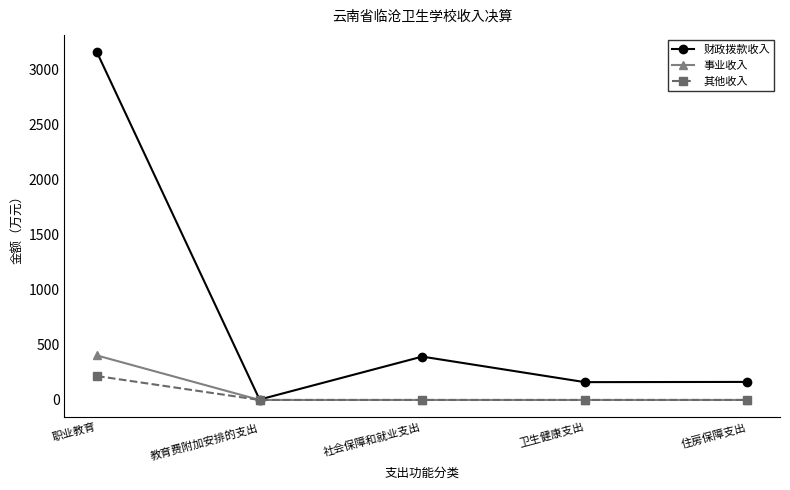

What is the value of the 财政拨款收入 point at the 1st from the left?

3154.1